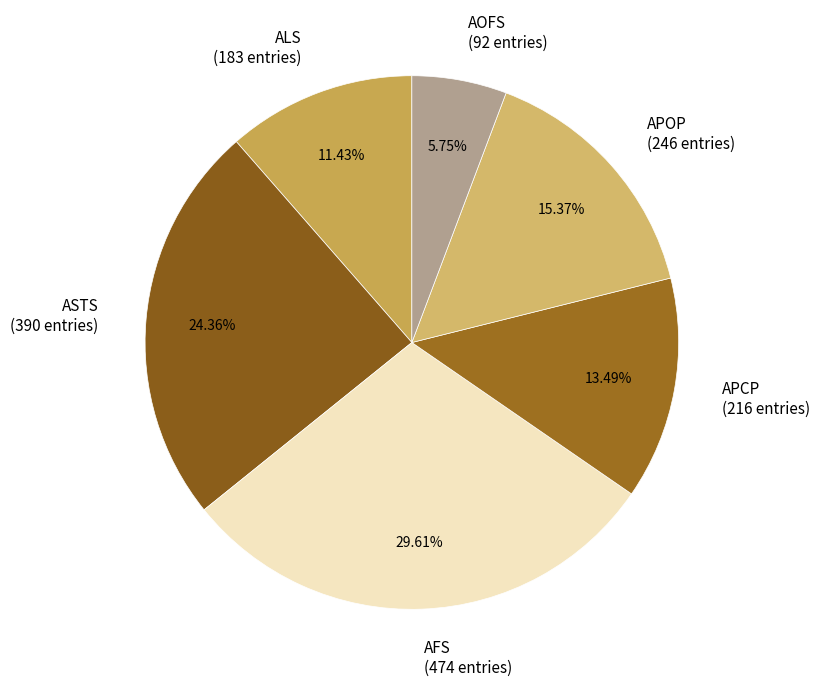

To the nearest percent, what portion does ASTS represent?

24%